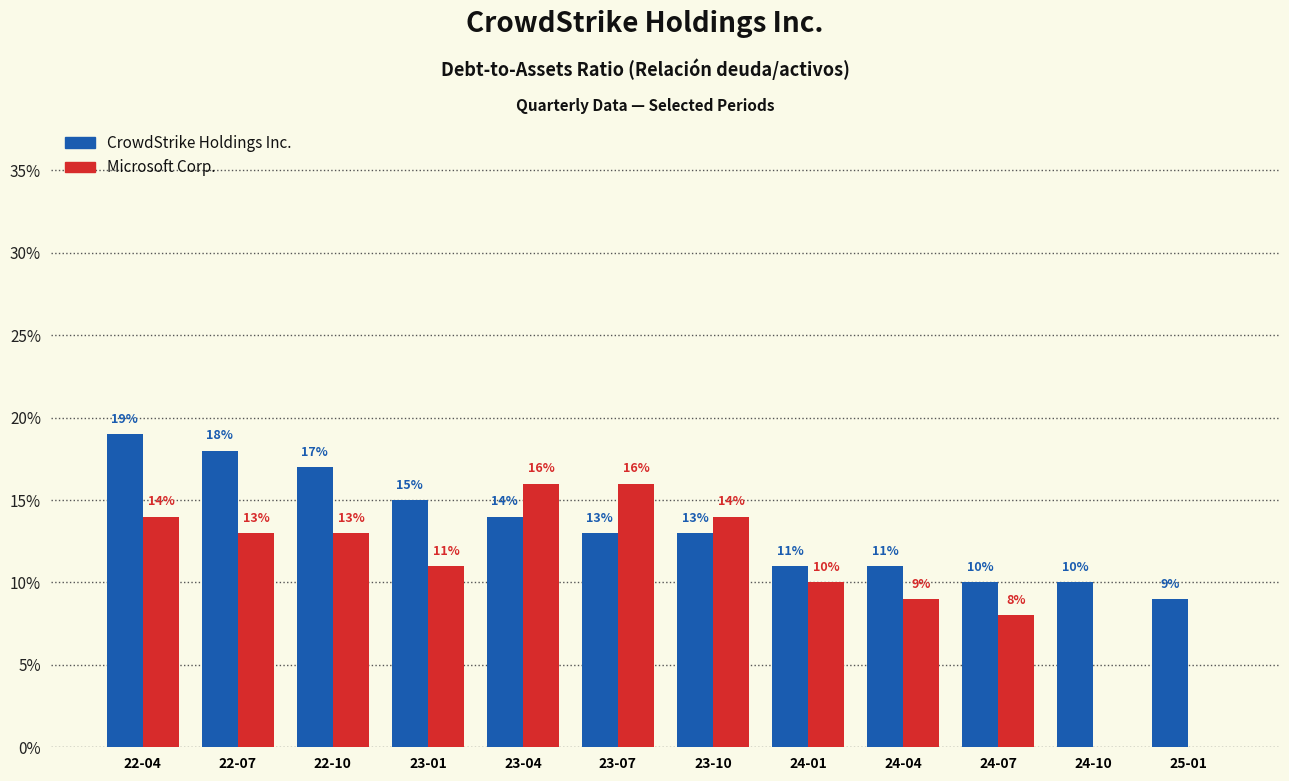

Rank the series by their maximum value, from lowest to highest.

Microsoft Corp., CrowdStrike Holdings Inc.